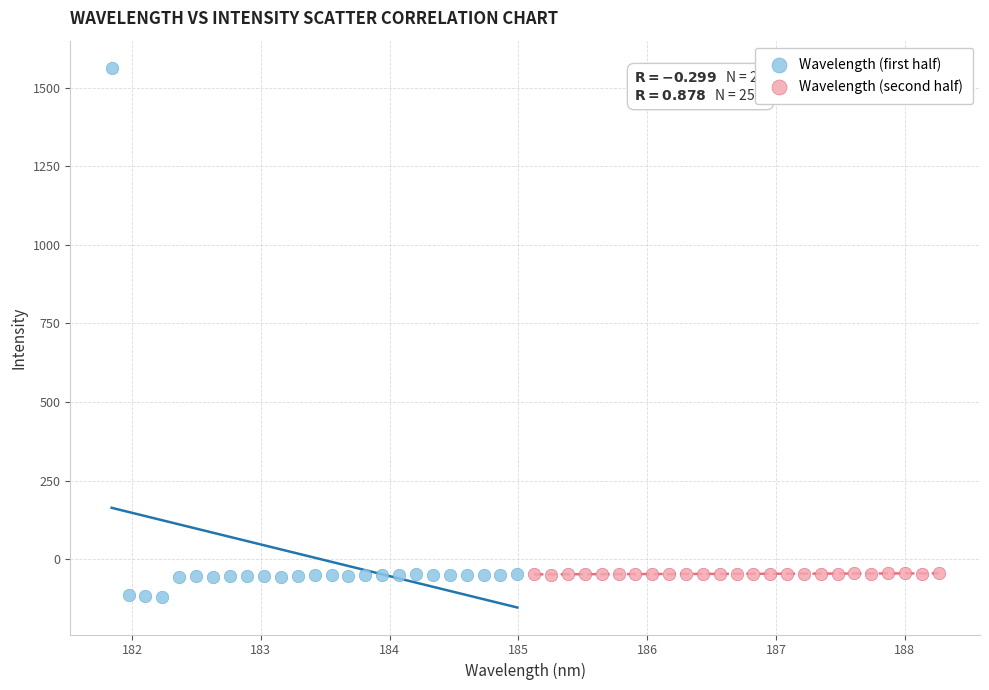

Which series has the widest spread of Y values?

Wavelength (first half)